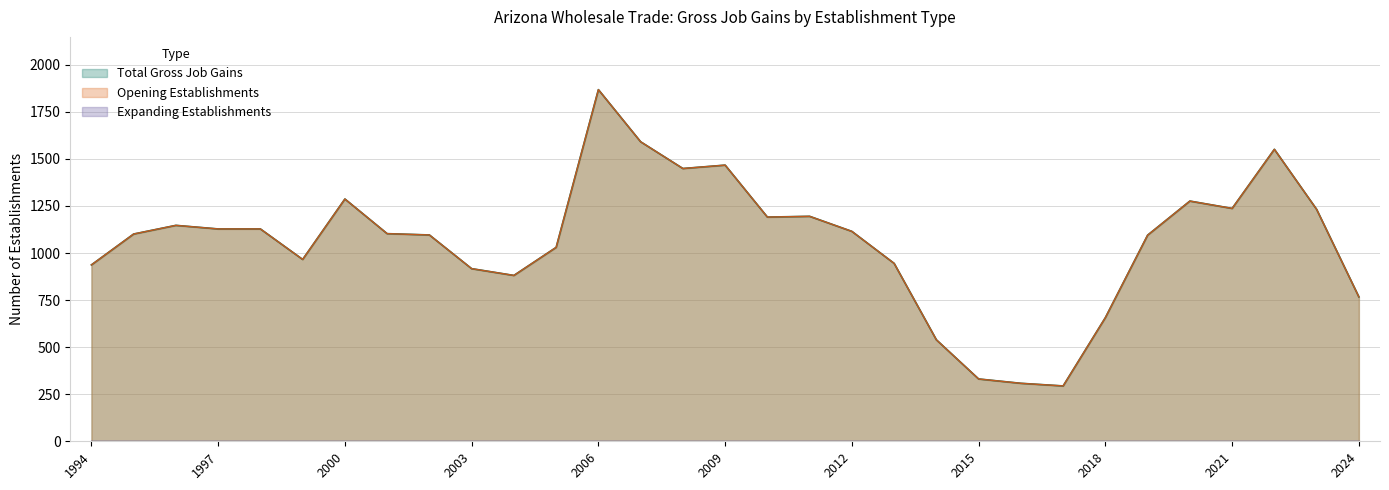

Does the chart display data point markers on the line(s)?

No